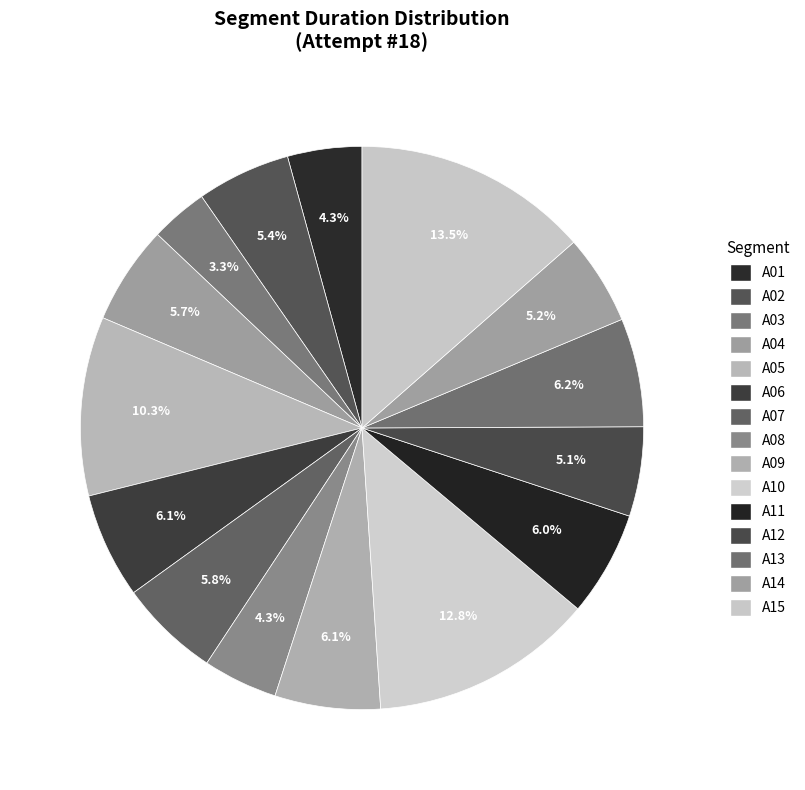

How many slices are in this pie chart?

15